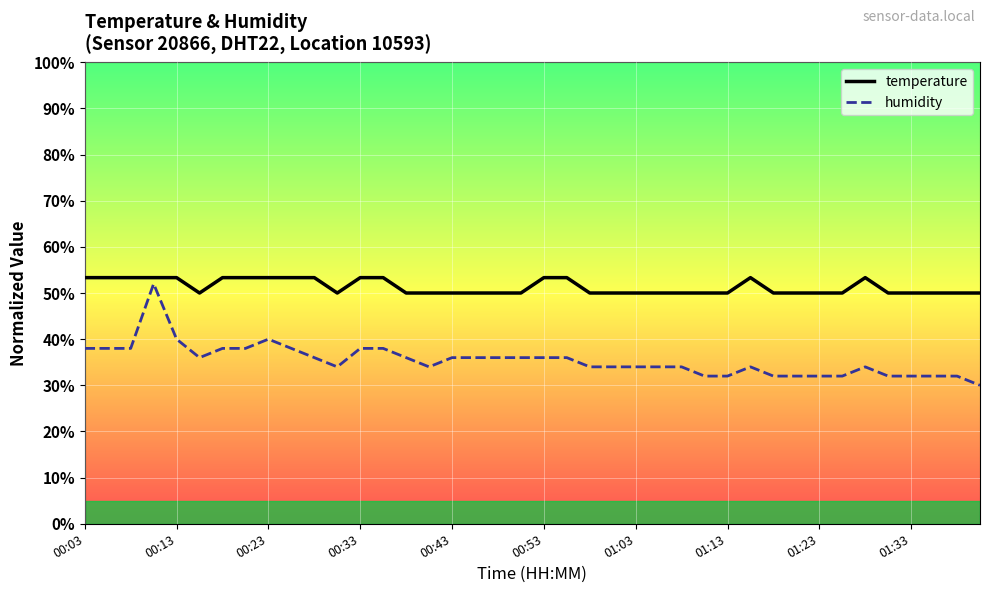

How many interior local valleys does the temperature series have?

2